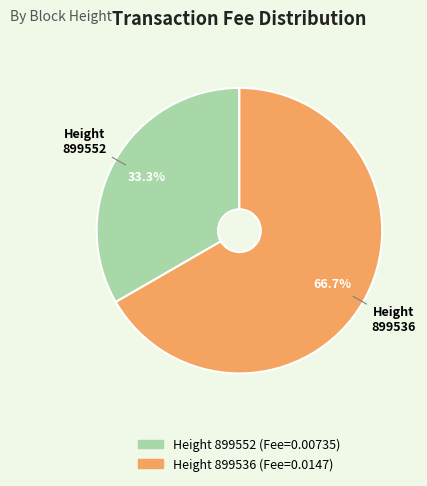

To the nearest percent, what is the difference between the largest and smallest slice percentages?

33%